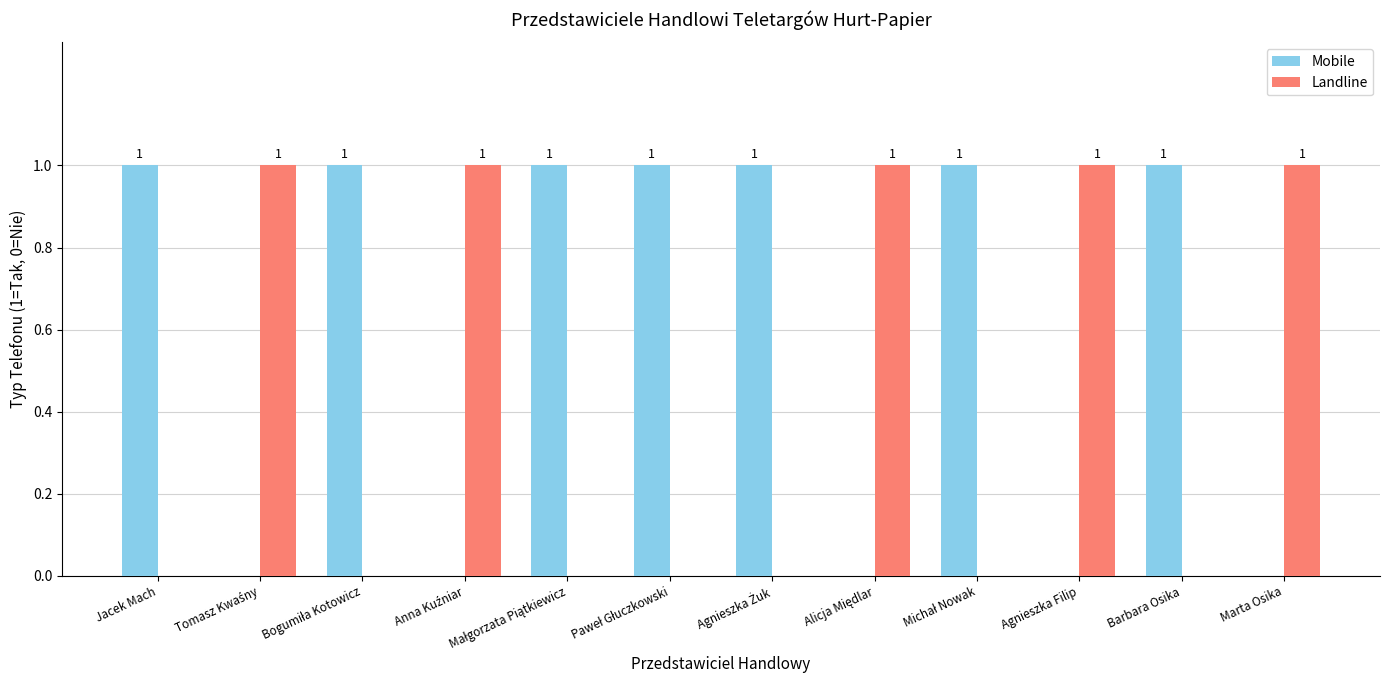

How many Landline values are between 0 and 1?

12